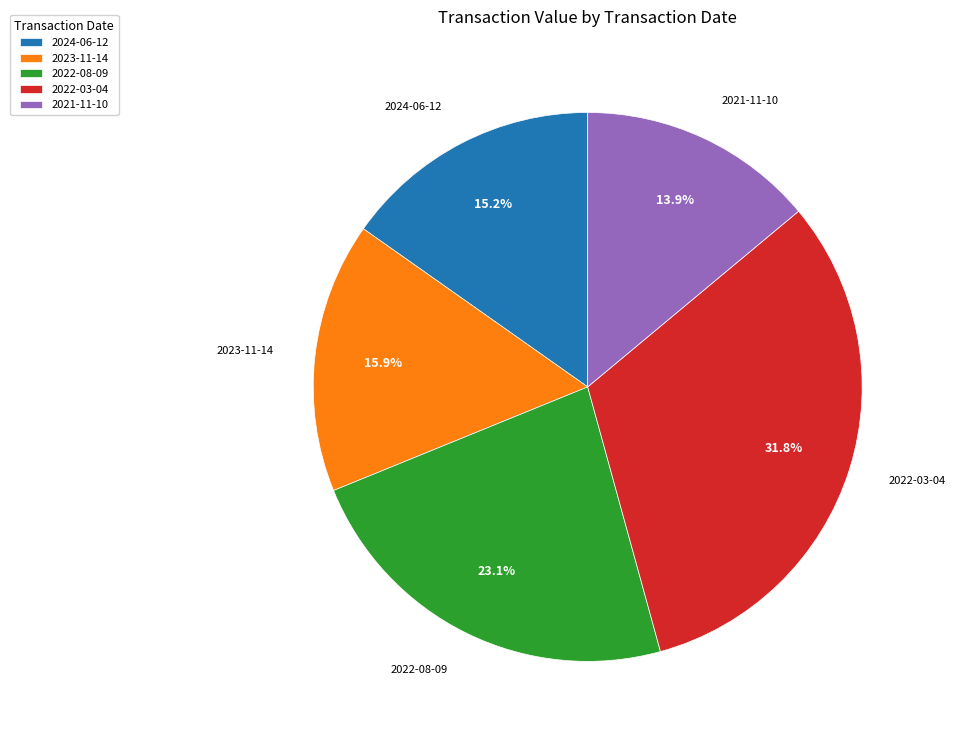

To the nearest percent, what is the average slice percentage?

20%